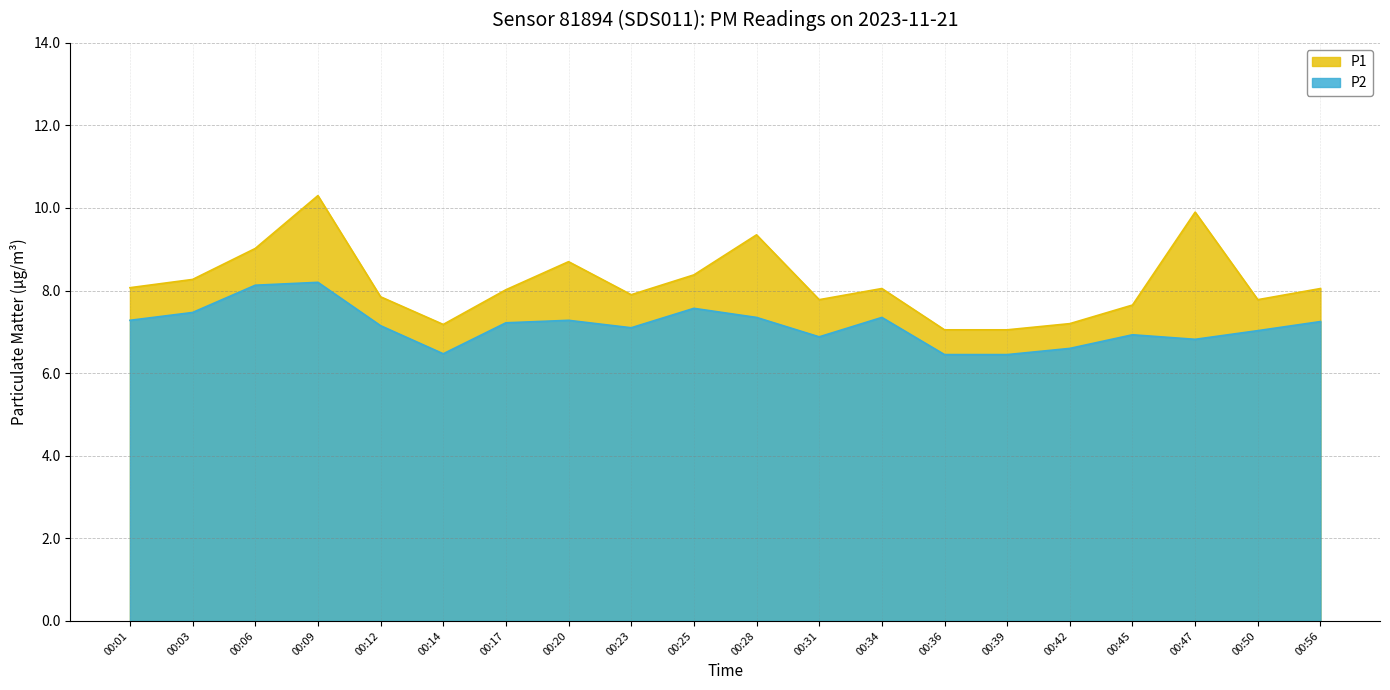

Reading left to right, list all the values displayed in this chart.

P1: 8.1	8.3	9.0	10.3	7.8	7.2	8.0	8.7	7.9	8.4	9.3	7.8	8.1	7.0	7.0	7.2	7.7	9.9	7.8	8.1
P2: 7.3	7.5	8.1	8.2	7.2	6.5	7.2	7.3	7.1	7.6	7.3	6.9	7.3	6.5	6.5	6.6	6.9	6.8	7.0	7.2